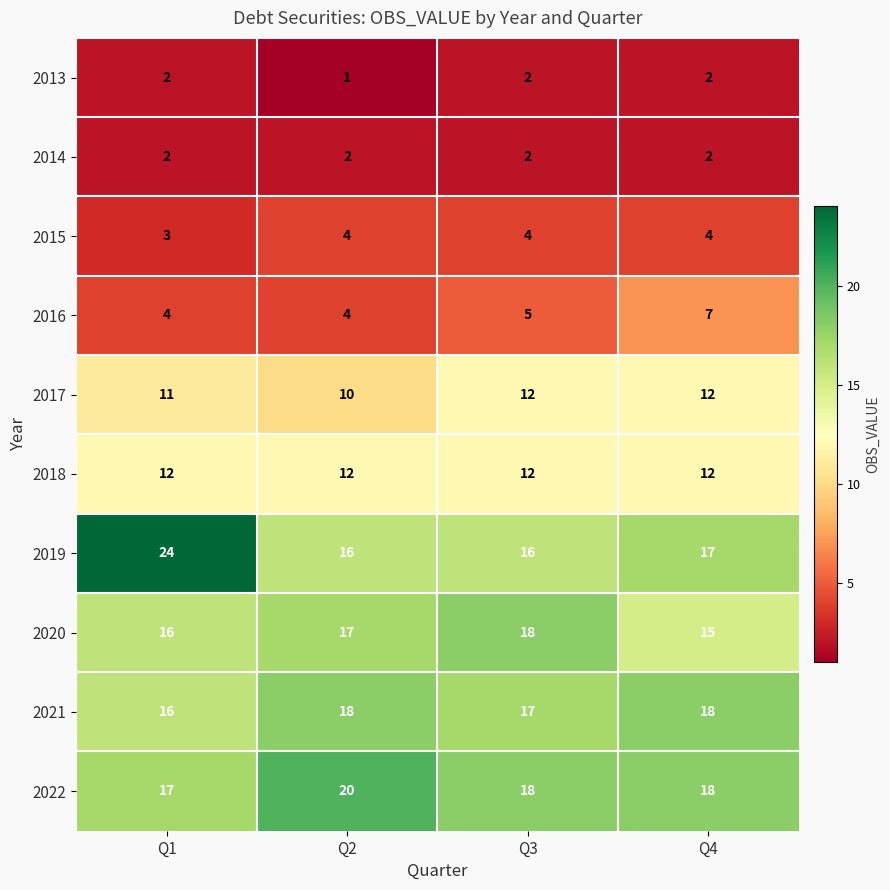

Is it true that 2022 equals 20 at Q2?

True